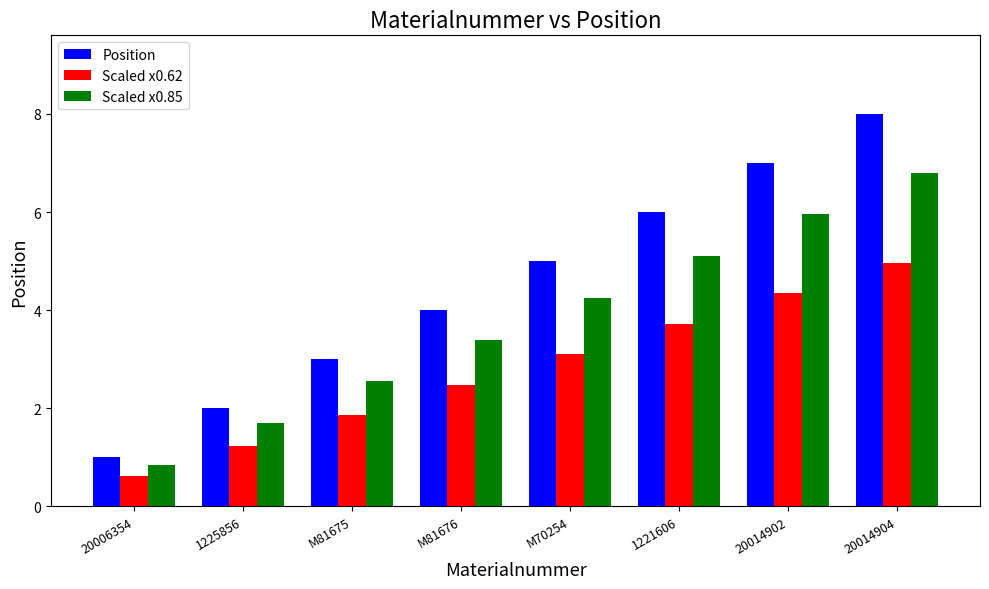

What is the value of the Position bar at the 8th from the left?

8.0